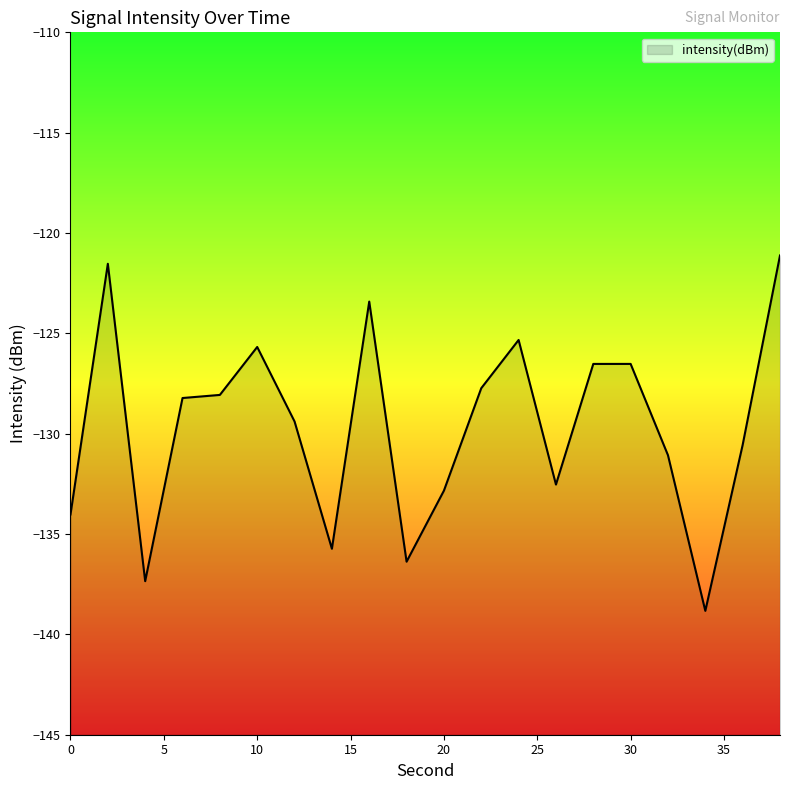

List the labels in order of value, smallest first.

34, 4, 18, 14, 0, 20, 26, 32, 36, 12, 6, 8, 22, 28, 30, 10, 24, 16, 2, 38